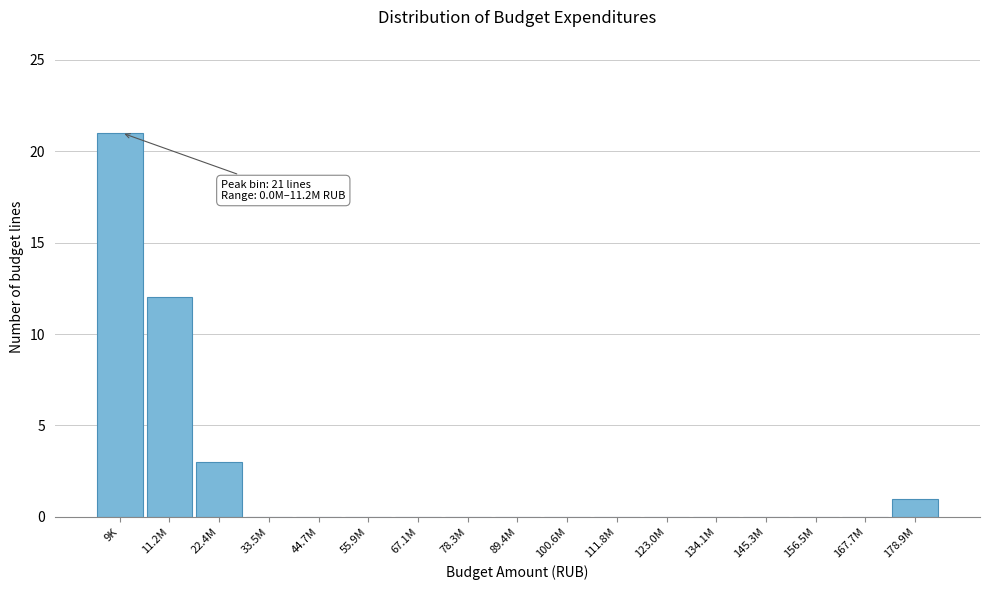

Reading left to right, list all the values displayed in this chart.

9K=21	11.2M=12	22.4M=3	33.5M=0	44.7M=0	55.9M=0	67.1M=0	78.3M=0	89.4M=0	100.6M=0	111.8M=0	123.0M=0	134.1M=0	145.3M=0	156.5M=0	167.7M=0	178.9M=1